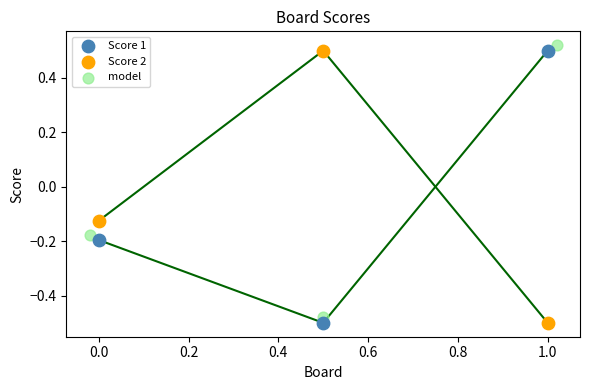

Which series contains the lowest Y value?

Score 1